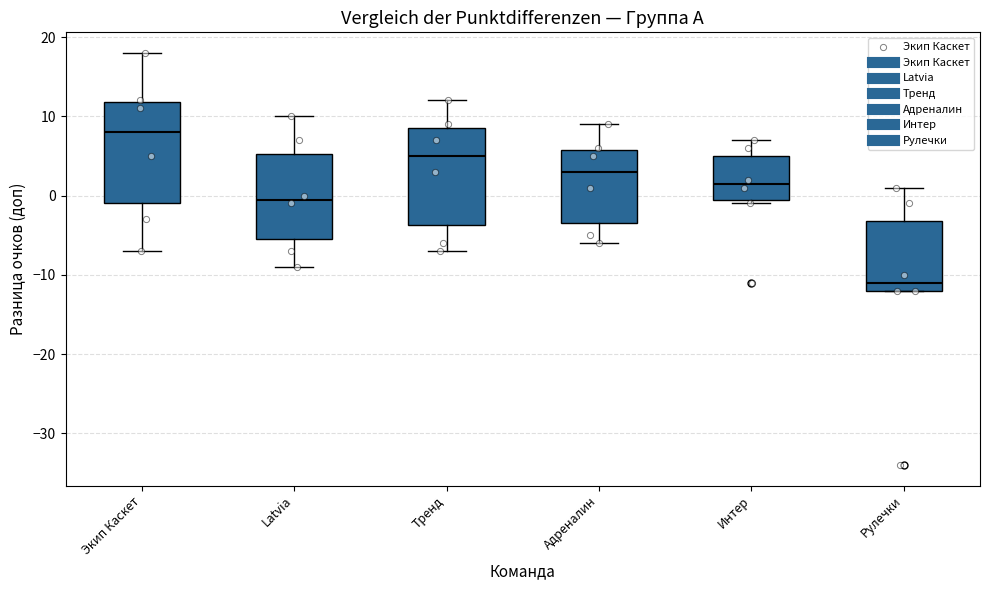

Which box has the lowest median line?

Рулечки